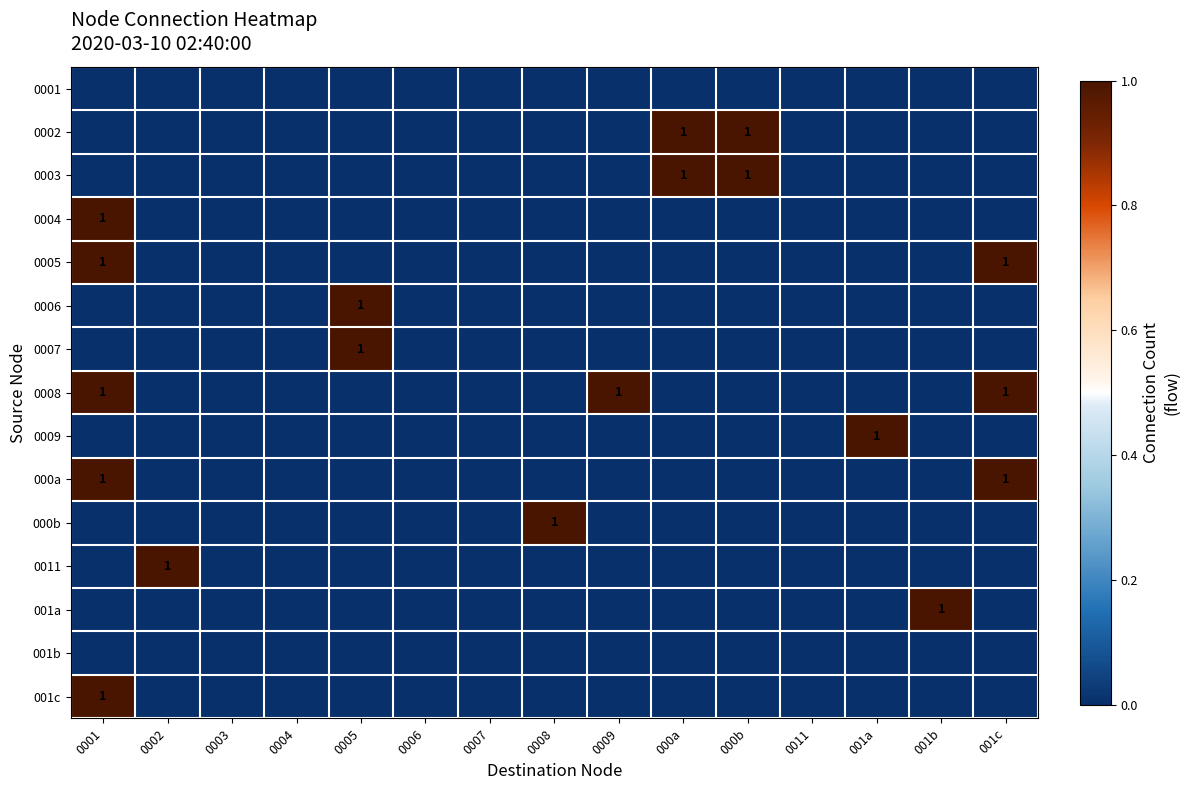

How many values in 0006 are above zero?

1